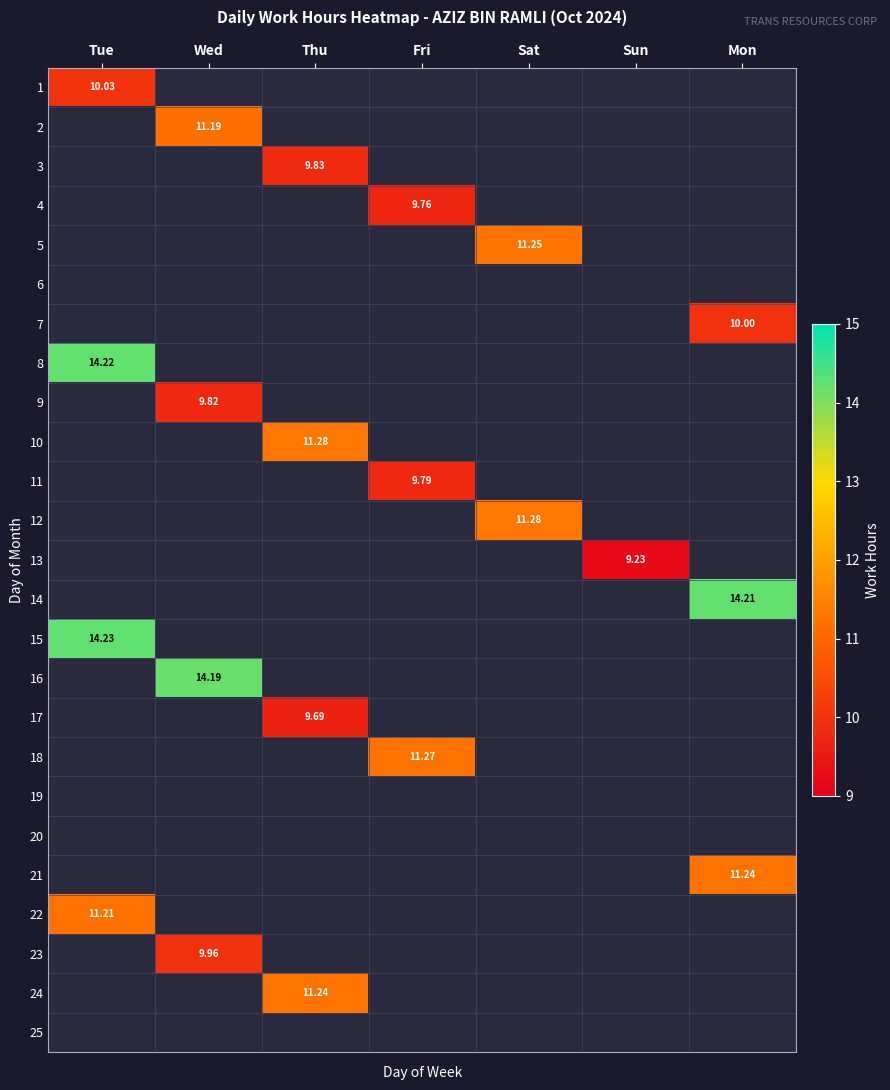

How many categories are shown in the chart?

7